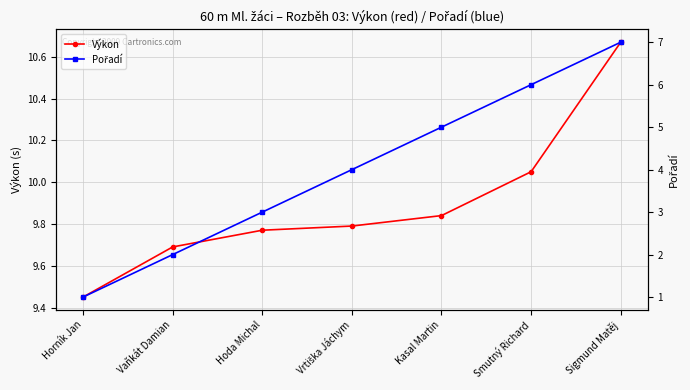

True or false: Pořadí has more than 0 interior local peaks.

False